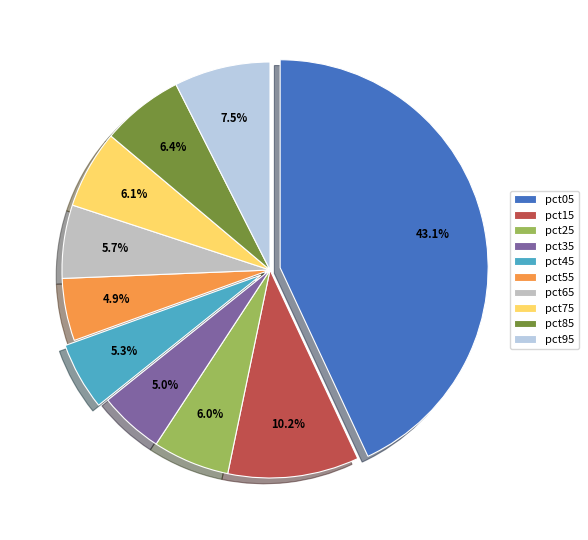

Count the number of slices in the pie.

10